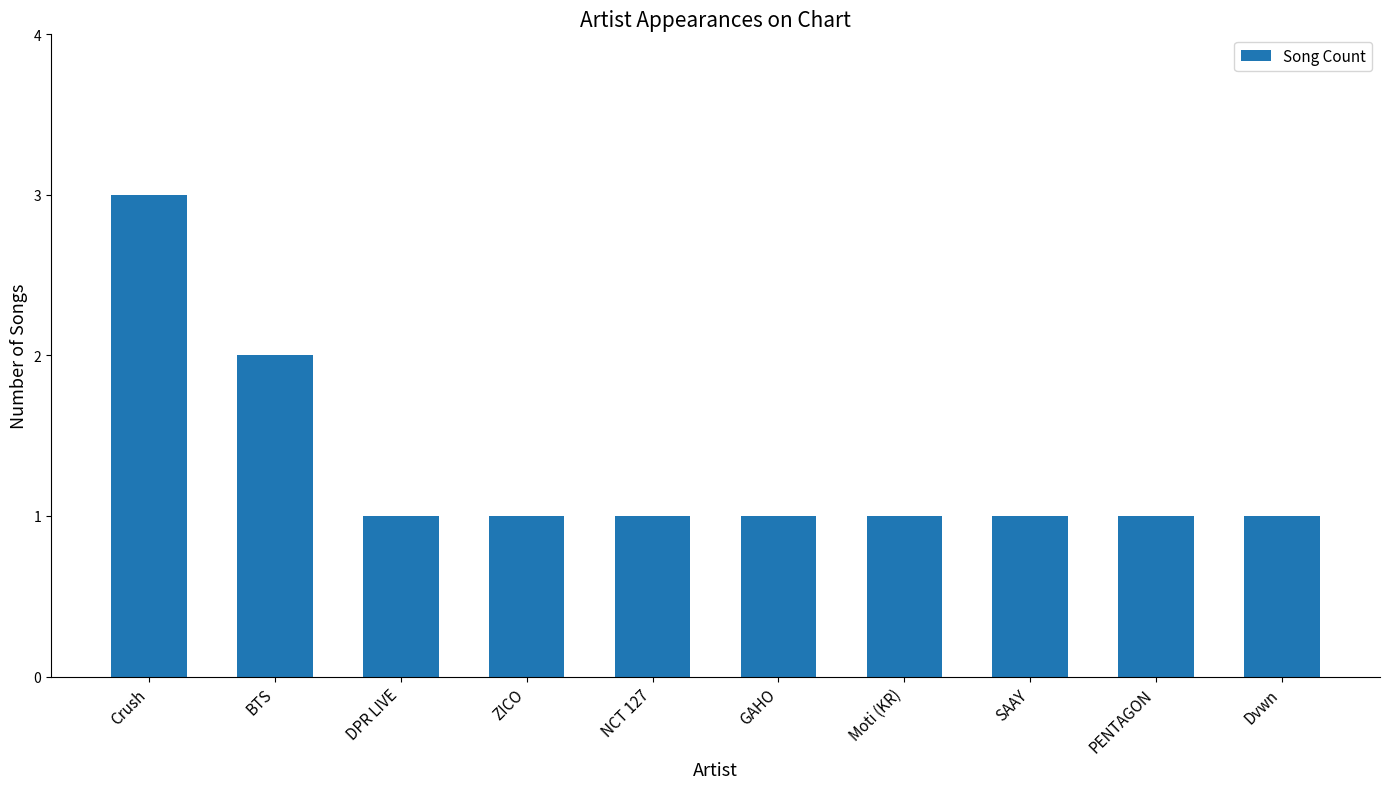

Reading left to right, what are all the values shown in this chart?

3	2	1	1	1	1	1	1	1	1